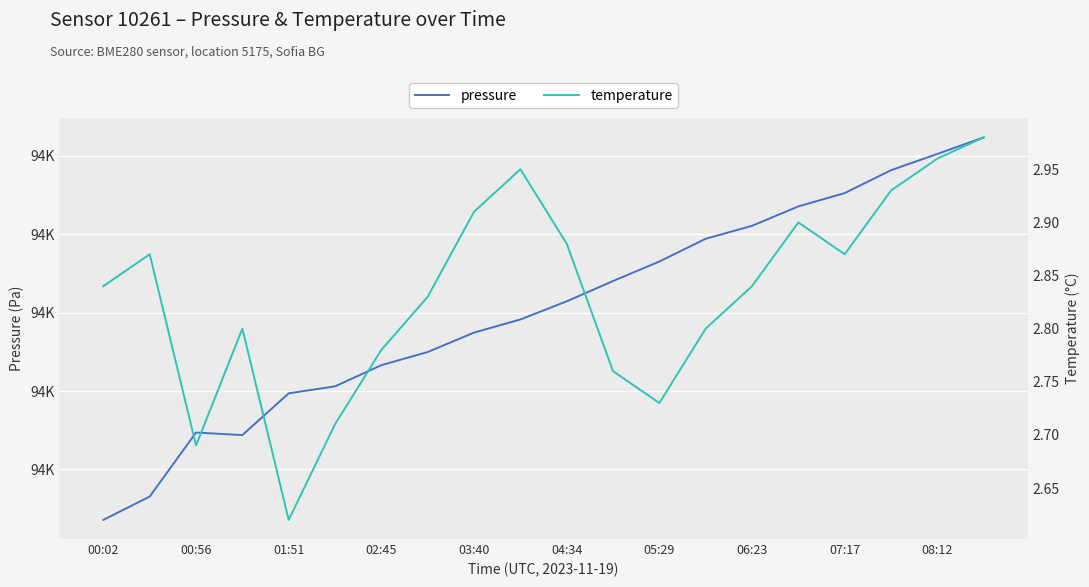

What is the value of the pressure point at the 6th from the left?

93701.5